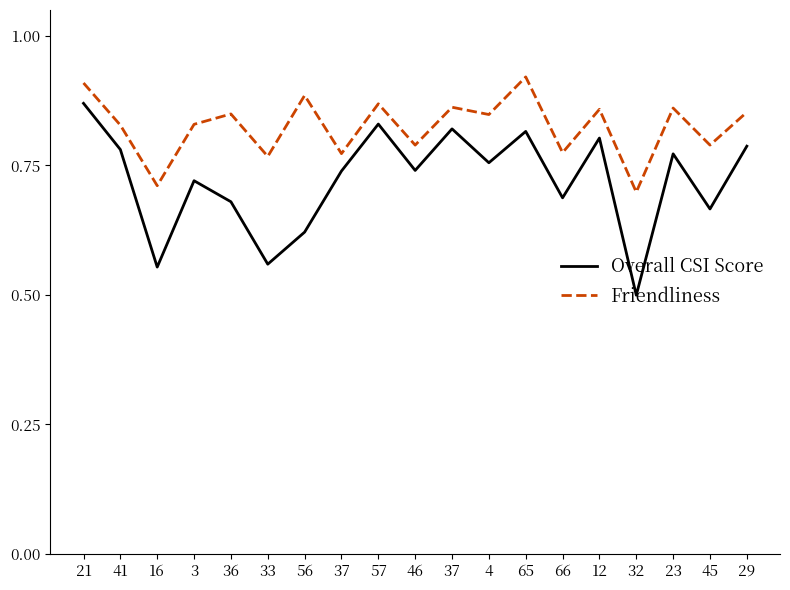

True or false: Overall CSI Score and Friendliness cross at least once.

False